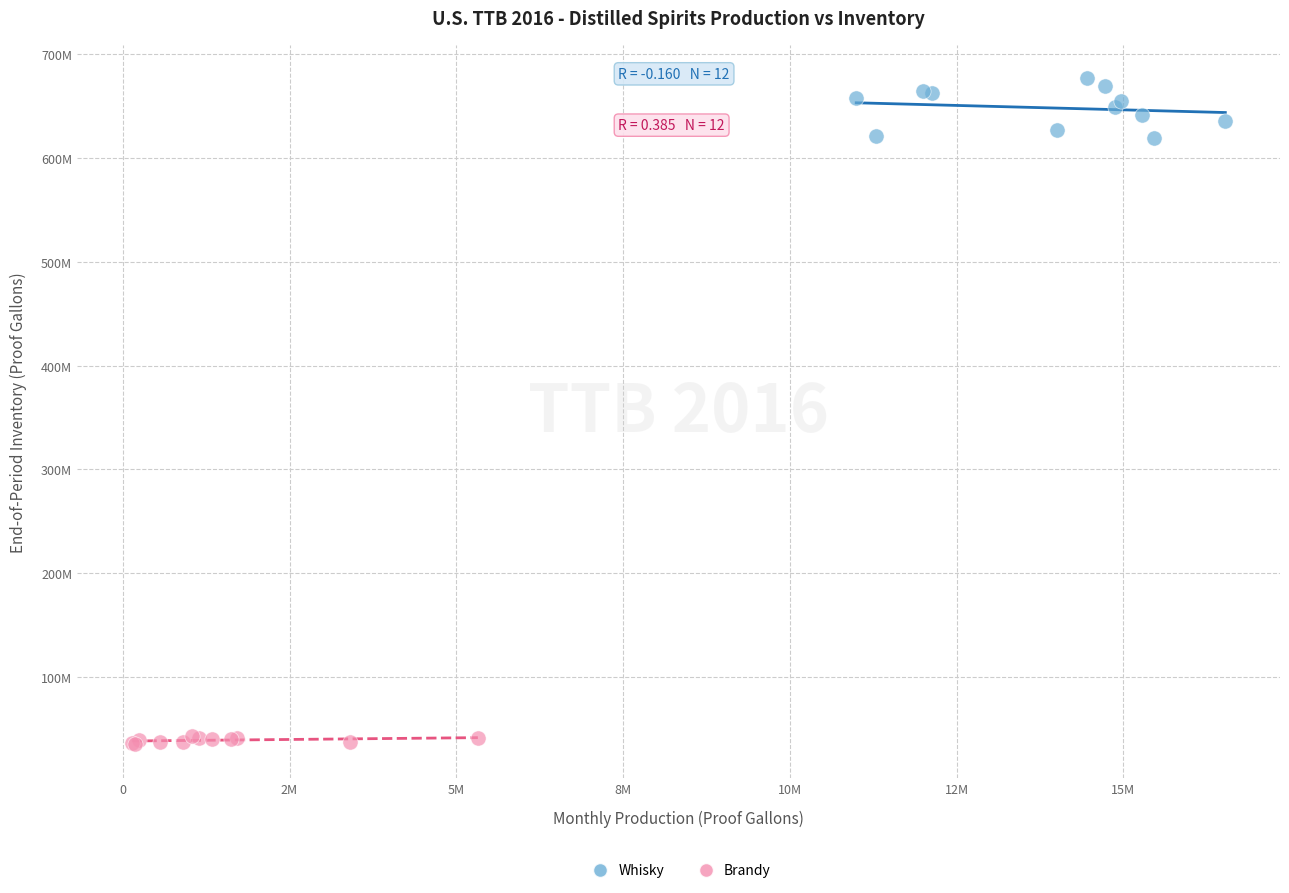

Which series has the widest spread of Y values?

Whisky